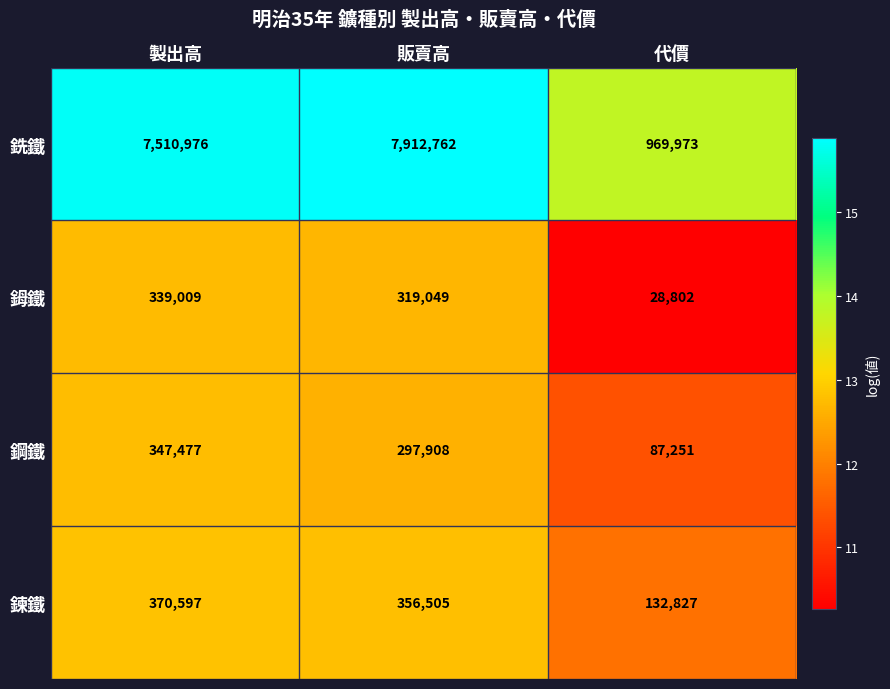

Reading left to right, list all the values displayed in this chart.

銑鐵: 製出高=7510976	販賣高=7912762	代價=969973
鉧鐵: 製出高=339009	販賣高=319049	代價=28802
鋼鐵: 製出高=347477	販賣高=297908	代價=87251
鍊鐵: 製出高=370597	販賣高=356505	代價=132827